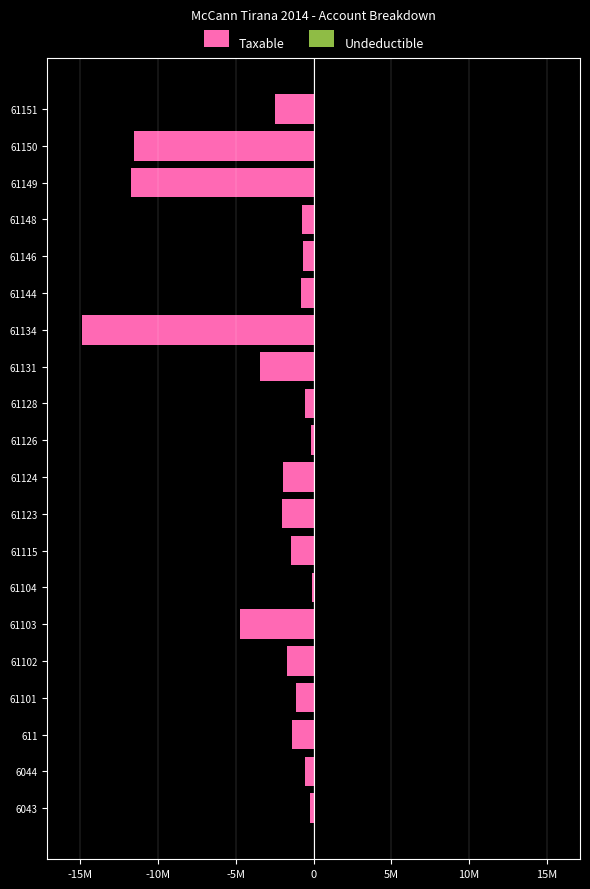

Reading right to left, what are all the values shown in this chart?

Taxable: -2482098.3	-11574631.1	-11717876.6	-769080.9	-666085.5	-779642.1	-14887859.8	-3437988.5	-567460.5	-163090.0	-1991862.2	-2010362.2	-1434003.2	-105900.0	-4731146.9	-1735151.5	-1149043.7	-1366068.5	-575296.9	-250227.1
Undeductible: 1398.0	0.0	0.0	0.0	0.0	0.0	43299.0	28000.0	0.0	5100.0	0.0	18500.0	250.0	0.0	3920.0	0.0	0.0	0.0	12822.0	0.0